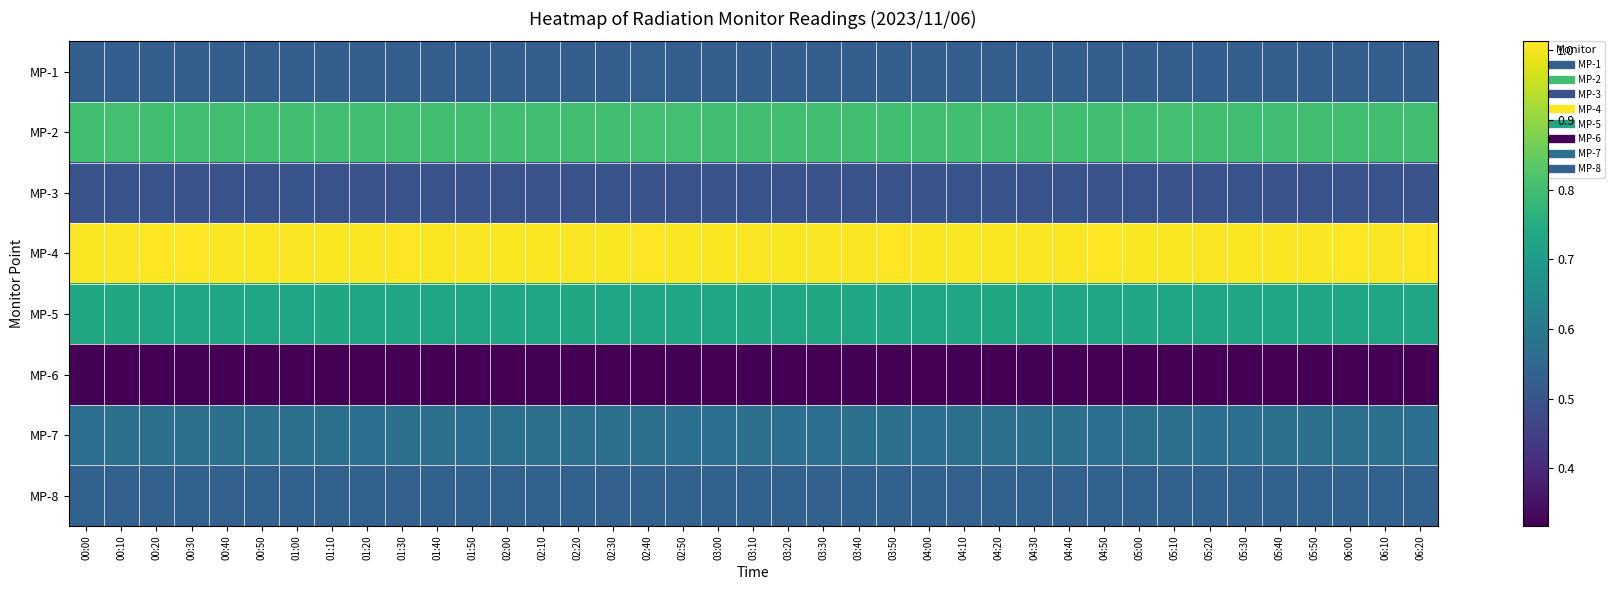

Reading right to left, extract all data points from this chart.

MP-1: 06:20=0.5	06:10=0.5	06:00=0.5	05:50=0.5	05:40=0.5	05:30=0.5	05:20=0.5	05:10=0.5	05:00=0.5	04:50=0.5	04:40=0.5	04:30=0.5	04:20=0.5	04:10=0.5	04:00=0.5	03:50=0.5	03:40=0.5	03:30=0.5	03:20=0.5	03:10=0.5	03:00=0.5	02:50=0.5	02:40=0.5	02:30=0.5	02:20=0.5	02:10=0.5	02:00=0.5	01:50=0.5	01:40=0.5	01:30=0.5	01:20=0.5	01:10=0.5	01:00=0.5	00:50=0.5	00:40=0.5	00:30=0.5	00:20=0.5	00:10=0.5	00:00=0.5
MP-2: 06:20=0.8	06:10=0.8	06:00=0.8	05:50=0.8	05:40=0.8	05:30=0.8	05:20=0.8	05:10=0.8	05:00=0.8	04:50=0.8	04:40=0.8	04:30=0.8	04:20=0.8	04:10=0.8	04:00=0.8	03:50=0.8	03:40=0.8	03:30=0.8	03:20=0.8	03:10=0.8	03:00=0.8	02:50=0.8	02:40=0.8	02:30=0.8	02:20=0.8	02:10=0.8	02:00=0.8	01:50=0.8	01:40=0.8	01:30=0.8	01:20=0.8	01:10=0.8	01:00=0.8	00:50=0.8	00:40=0.8	00:30=0.8	00:20=0.8	00:10=0.8	00:00=0.8
MP-3: 06:20=0.5	06:10=0.5	06:00=0.5	05:50=0.5	05:40=0.5	05:30=0.5	05:20=0.5	05:10=0.5	05:00=0.5	04:50=0.5	04:40=0.5	04:30=0.5	04:20=0.5	04:10=0.5	04:00=0.5	03:50=0.5	03:40=0.5	03:30=0.5	03:20=0.5	03:10=0.5	03:00=0.5	02:50=0.5	02:40=0.5	02:30=0.5	02:20=0.5	02:10=0.5	02:00=0.5	01:50=0.5	01:40=0.5	01:30=0.5	01:20=0.5	01:10=0.5	01:00=0.5	00:50=0.5	00:40=0.5	00:30=0.5	00:20=0.5	00:10=0.5	00:00=0.5
MP-4: 06:20=1.0	06:10=1.0	06:00=1.0	05:50=1.0	05:40=1.0	05:30=1.0	05:20=1.0	05:10=1.0	05:00=1.0	04:50=1.0	04:40=1.0	04:30=1.0	04:20=1.0	04:10=1.0	04:00=1.0	03:50=1.0	03:40=1.0	03:30=1.0	03:20=1.0	03:10=1.0	03:00=1.0	02:50=1.0	02:40=1.0	02:30=1.0	02:20=1.0	02:10=1.0	02:00=1.0	01:50=1.0	01:40=1.0	01:30=1.0	01:20=1.0	01:10=1.0	01:00=1.0	00:50=1.0	00:40=1.0	00:30=1.0	00:20=1.0	00:10=1.0	00:00=1.0
MP-5: 06:20=0.7	06:10=0.7	06:00=0.7	05:50=0.7	05:40=0.7	05:30=0.7	05:20=0.7	05:10=0.7	05:00=0.7	04:50=0.7	04:40=0.7	04:30=0.7	04:20=0.7	04:10=0.7	04:00=0.7	03:50=0.7	03:40=0.7	03:30=0.7	03:20=0.7	03:10=0.7	03:00=0.7	02:50=0.7	02:40=0.7	02:30=0.7	02:20=0.7	02:10=0.7	02:00=0.7	01:50=0.7	01:40=0.7	01:30=0.7	01:20=0.7	01:10=0.7	01:00=0.7	00:50=0.7	00:40=0.7	00:30=0.7	00:20=0.7	00:10=0.7	00:00=0.7
MP-6: 06:20=0.3	06:10=0.3	06:00=0.3	05:50=0.3	05:40=0.3	05:30=0.3	05:20=0.3	05:10=0.3	05:00=0.3	04:50=0.3	04:40=0.3	04:30=0.3	04:20=0.3	04:10=0.3	04:00=0.3	03:50=0.3	03:40=0.3	03:30=0.3	03:20=0.3	03:10=0.3	03:00=0.3	02:50=0.3	02:40=0.3	02:30=0.3	02:20=0.3	02:10=0.3	02:00=0.3	01:50=0.3	01:40=0.3	01:30=0.3	01:20=0.3	01:10=0.3	01:00=0.3	00:50=0.3	00:40=0.3	00:30=0.3	00:20=0.3	00:10=0.3	00:00=0.3
MP-7: 06:20=0.6	06:10=0.6	06:00=0.6	05:50=0.6	05:40=0.6	05:30=0.6	05:20=0.6	05:10=0.6	05:00=0.6	04:50=0.6	04:40=0.6	04:30=0.6	04:20=0.6	04:10=0.6	04:00=0.6	03:50=0.6	03:40=0.6	03:30=0.6	03:20=0.6	03:10=0.6	03:00=0.6	02:50=0.6	02:40=0.6	02:30=0.6	02:20=0.6	02:10=0.6	02:00=0.6	01:50=0.6	01:40=0.6	01:30=0.6	01:20=0.6	01:10=0.6	01:00=0.6	00:50=0.6	00:40=0.6	00:30=0.6	00:20=0.6	00:10=0.6	00:00=0.6
MP-8: 06:20=0.5	06:10=0.5	06:00=0.5	05:50=0.5	05:40=0.5	05:30=0.5	05:20=0.5	05:10=0.5	05:00=0.5	04:50=0.5	04:40=0.5	04:30=0.5	04:20=0.5	04:10=0.5	04:00=0.5	03:50=0.5	03:40=0.5	03:30=0.5	03:20=0.5	03:10=0.5	03:00=0.5	02:50=0.5	02:40=0.5	02:30=0.5	02:20=0.5	02:10=0.5	02:00=0.5	01:50=0.5	01:40=0.5	01:30=0.5	01:20=0.5	01:10=0.5	01:00=0.5	00:50=0.5	00:40=0.5	00:30=0.5	00:20=0.5	00:10=0.5	00:00=0.5